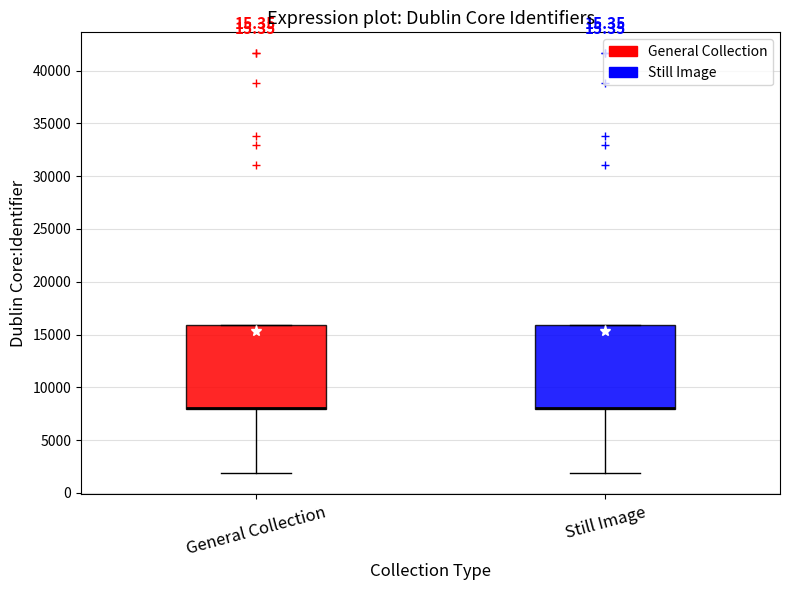

Reading left to right, transcribe this box plot: for each box, give where its median line is, the range the box spans, and where its two whiskers end, as read against the y-axis. The values are not printed on the chart, so give them approximately, as read against the axis.

General Collection: median 8000 (drawn on the box's lower edge), box 8000 to 16000, whiskers 2000 to 16000
Still Image: median 8000 (drawn on the box's lower edge), box 8000 to 16000, whiskers 2000 to 16000